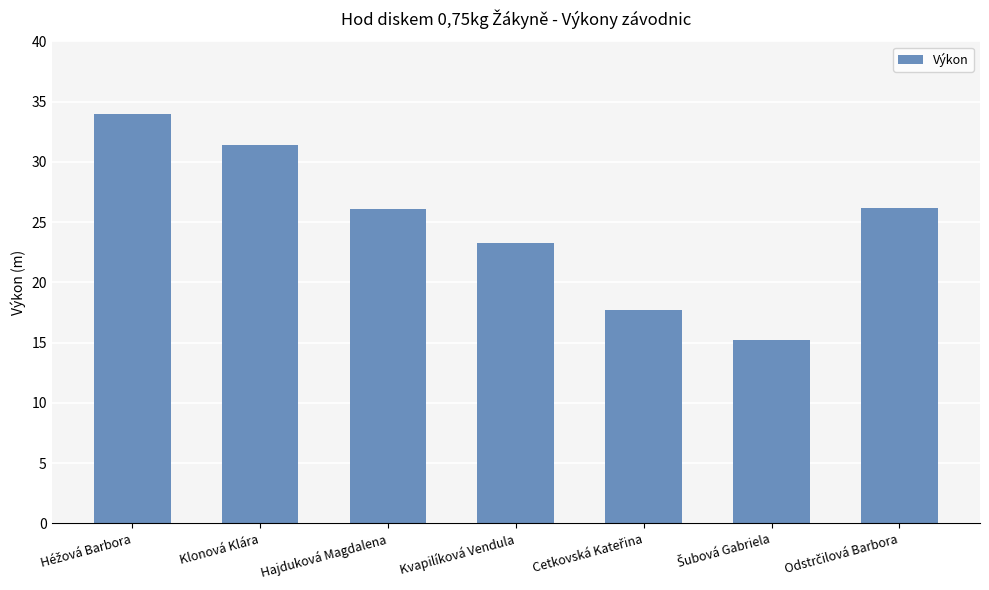

What is the average value?

24.8